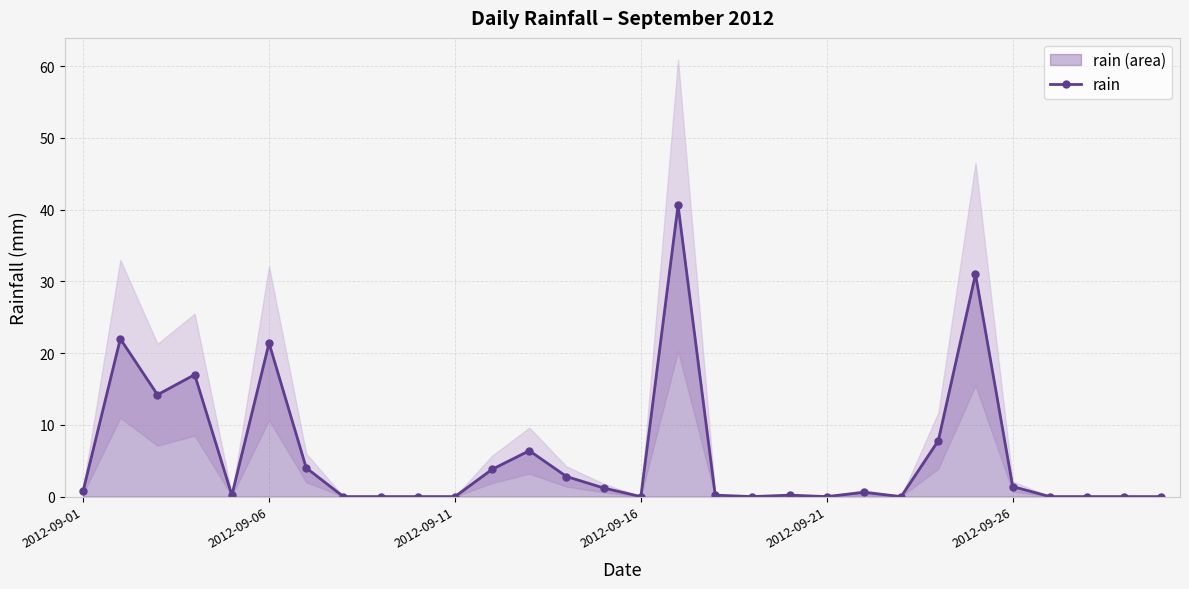

Is it true that the value at 21 is 0.8?

False